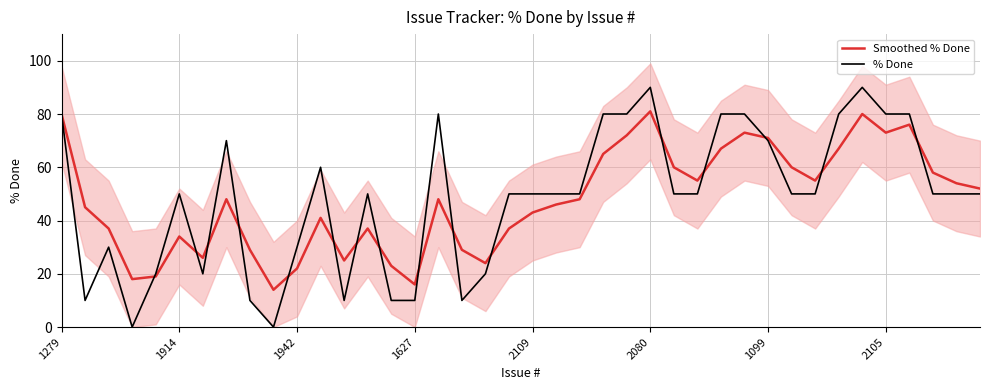

Which series has the widest spread of values?

% Done